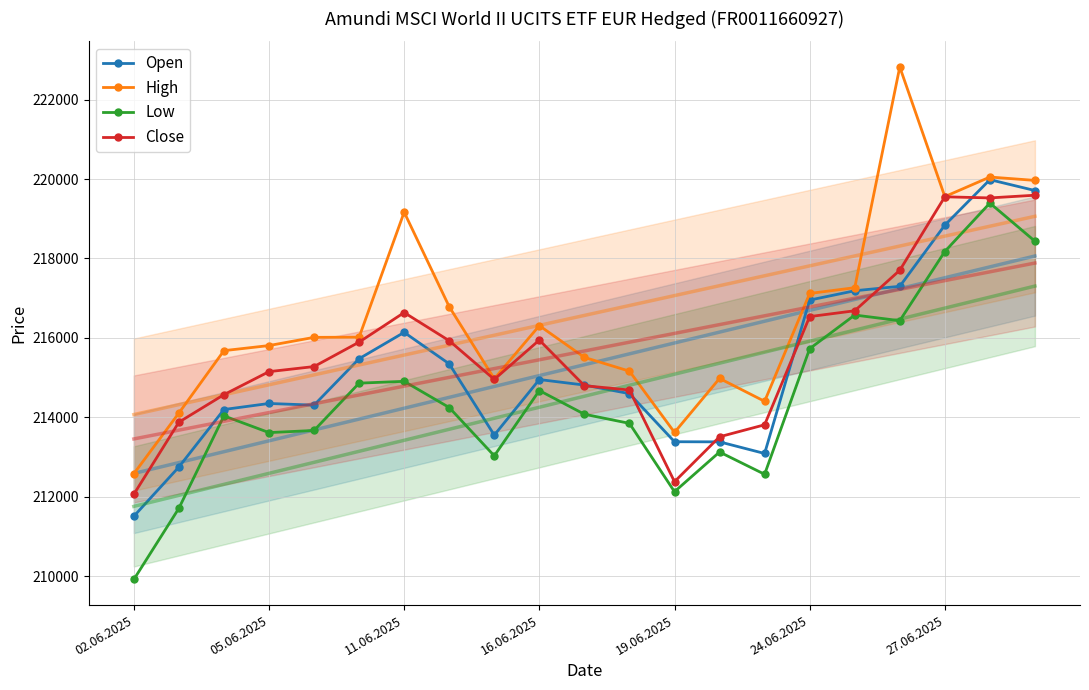

At which category does Close reach its first local valley?

8